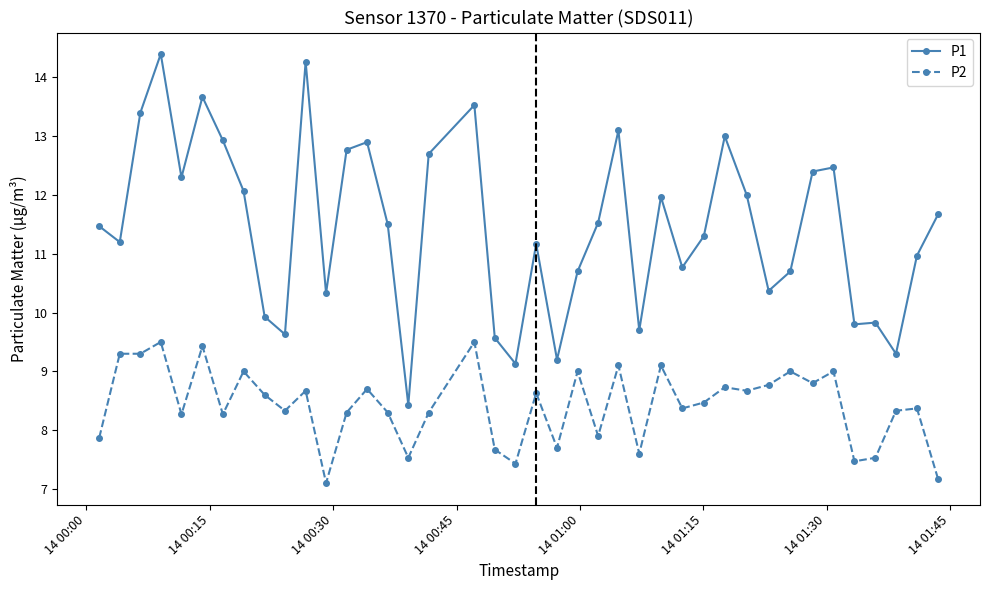

What are all the series names shown in the legend?

P1, P2